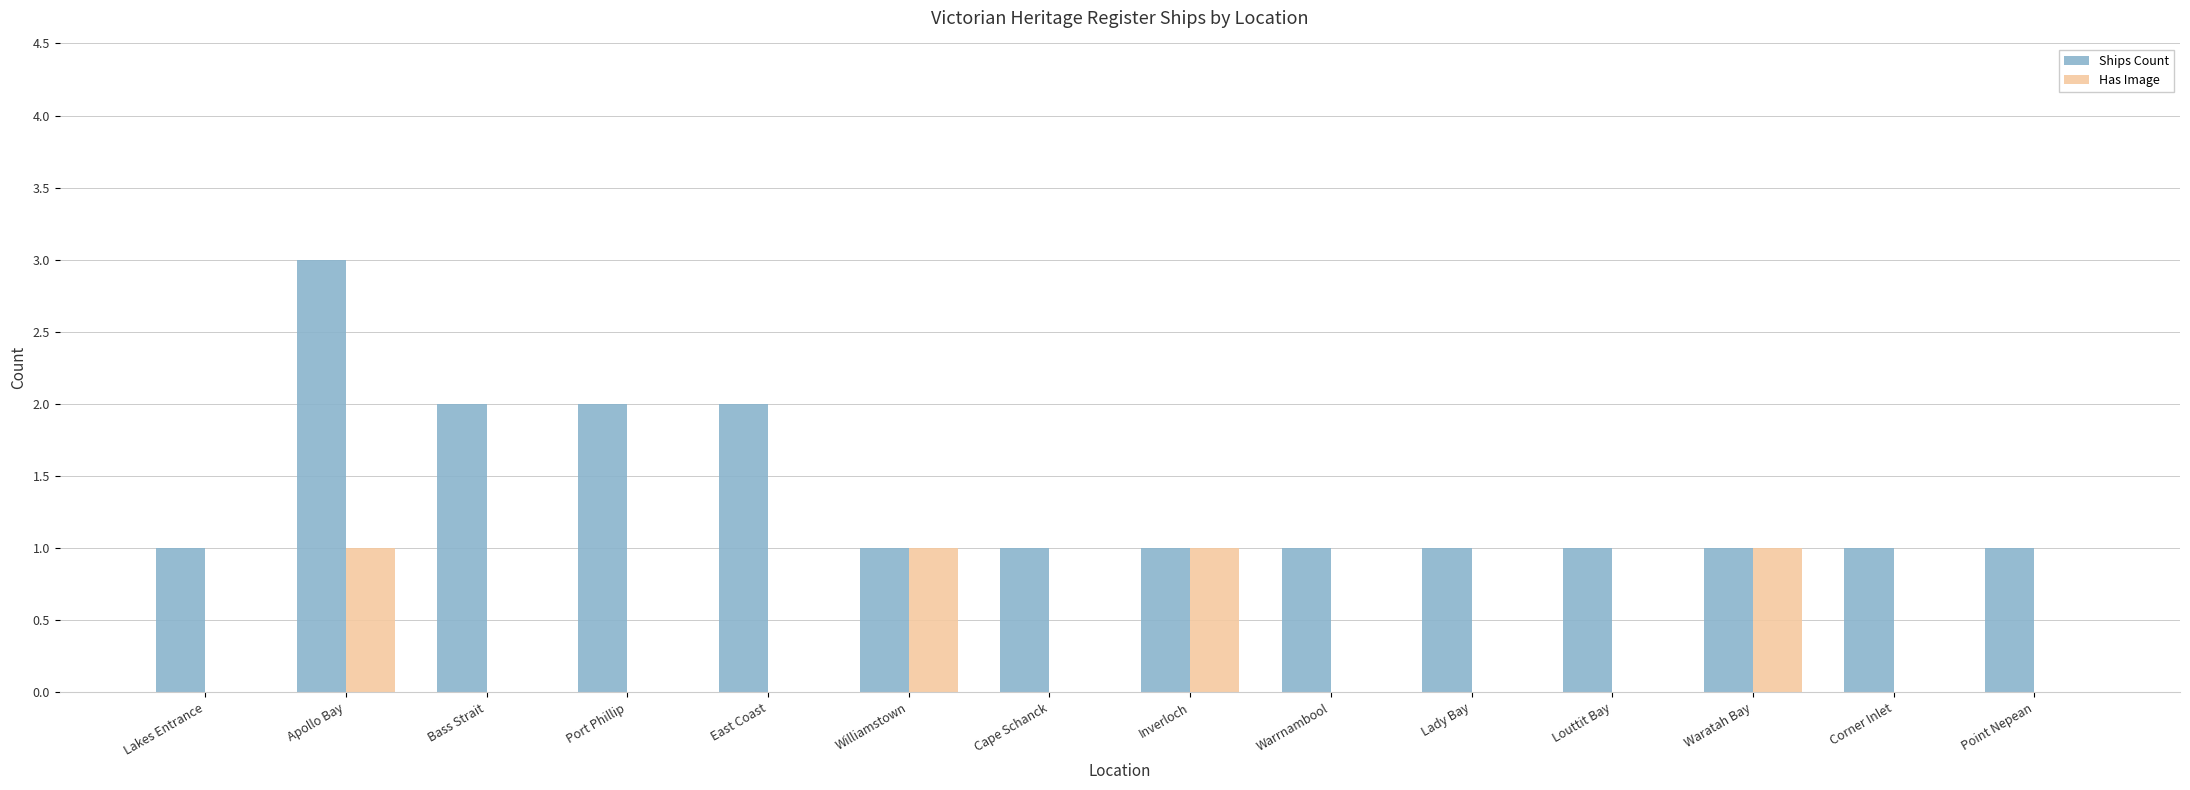

What is the highest value of the Has Image series?

1